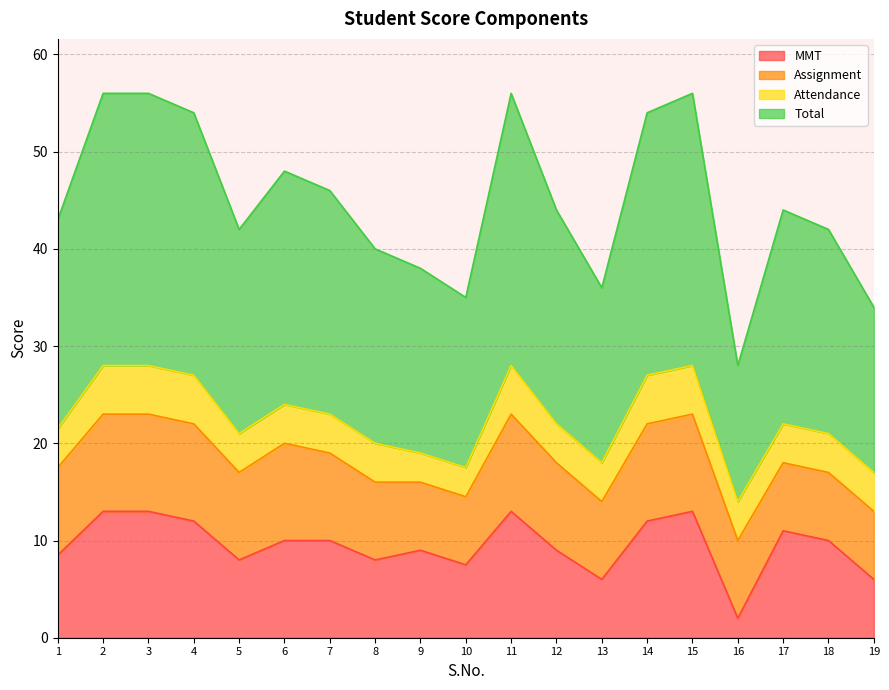

How many data points in MMT are above 10?

7